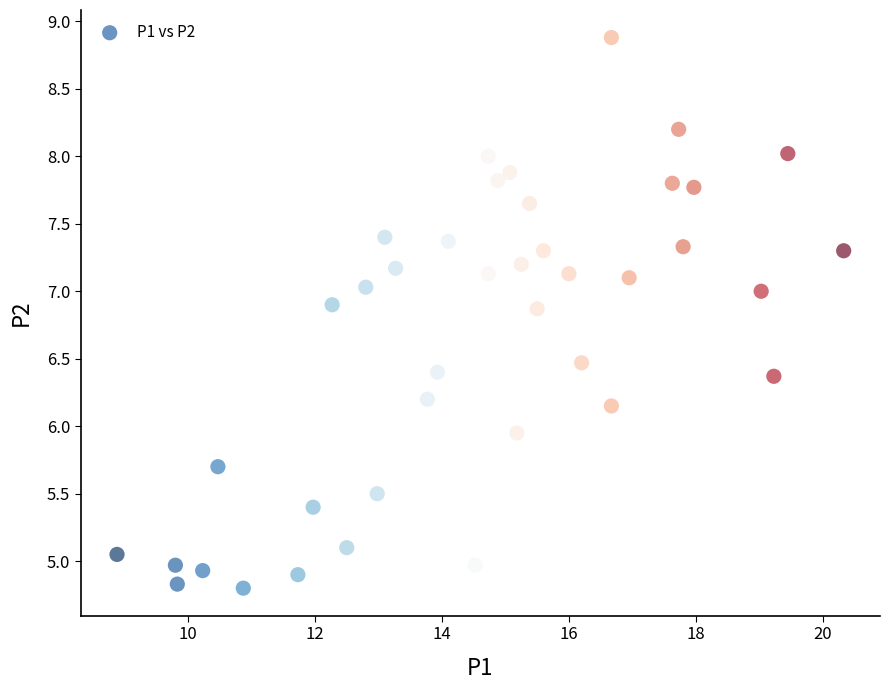

What is the range of X values (max minus min)?

11.4